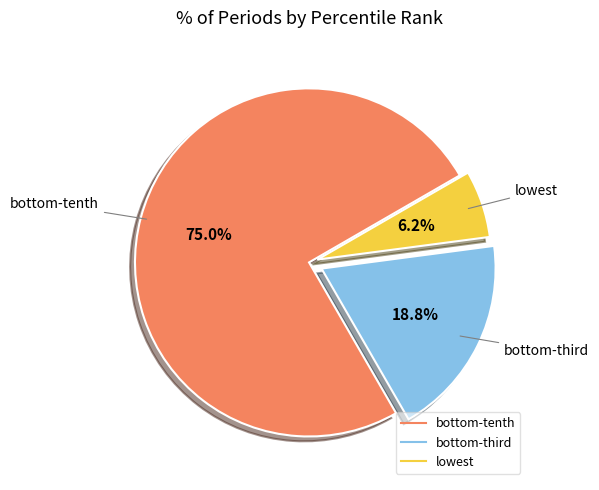

How many segments does this pie chart have?

3